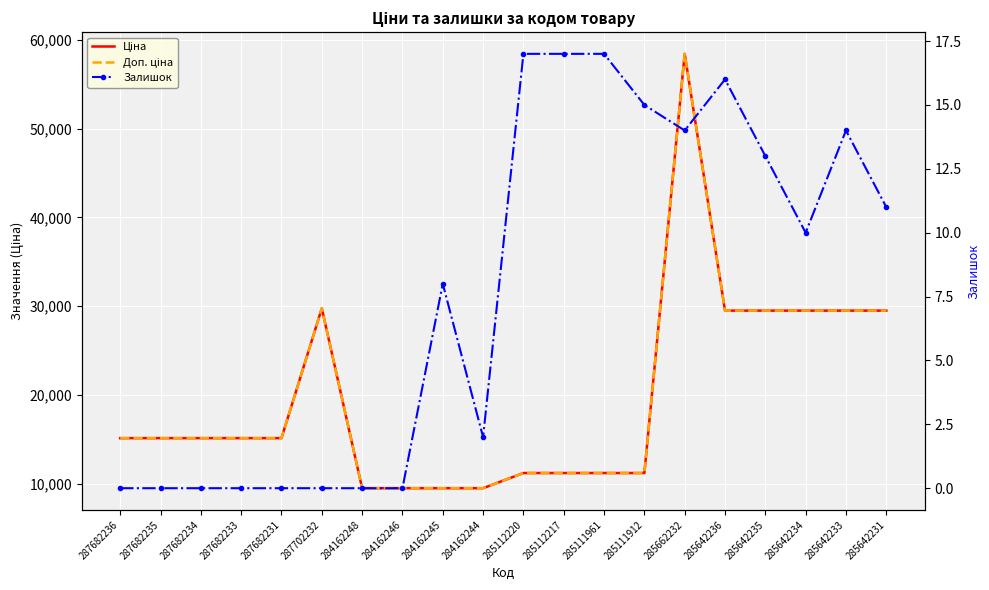

How many values in the Ціна series are below 15120?

8